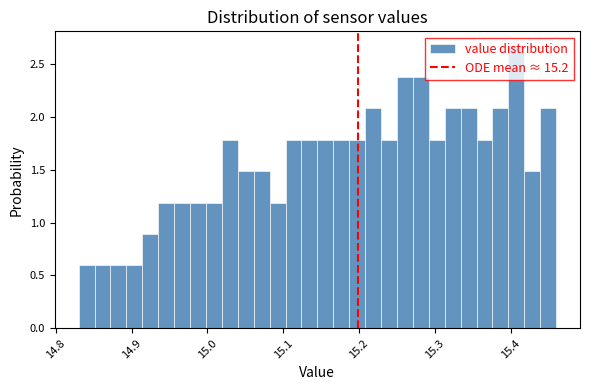

Read against the x-axis, roughly where is the centre of the tallest bar?

15.41